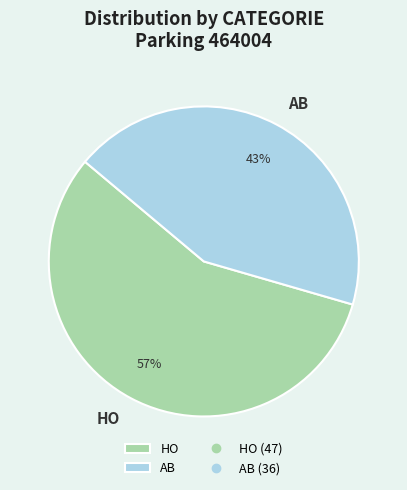

What percentage is the HO slice, to the nearest percent?

57%